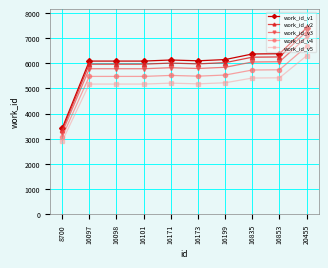

What is the sum of the work_id_v5 values at 16199 and 16853?

10640.3